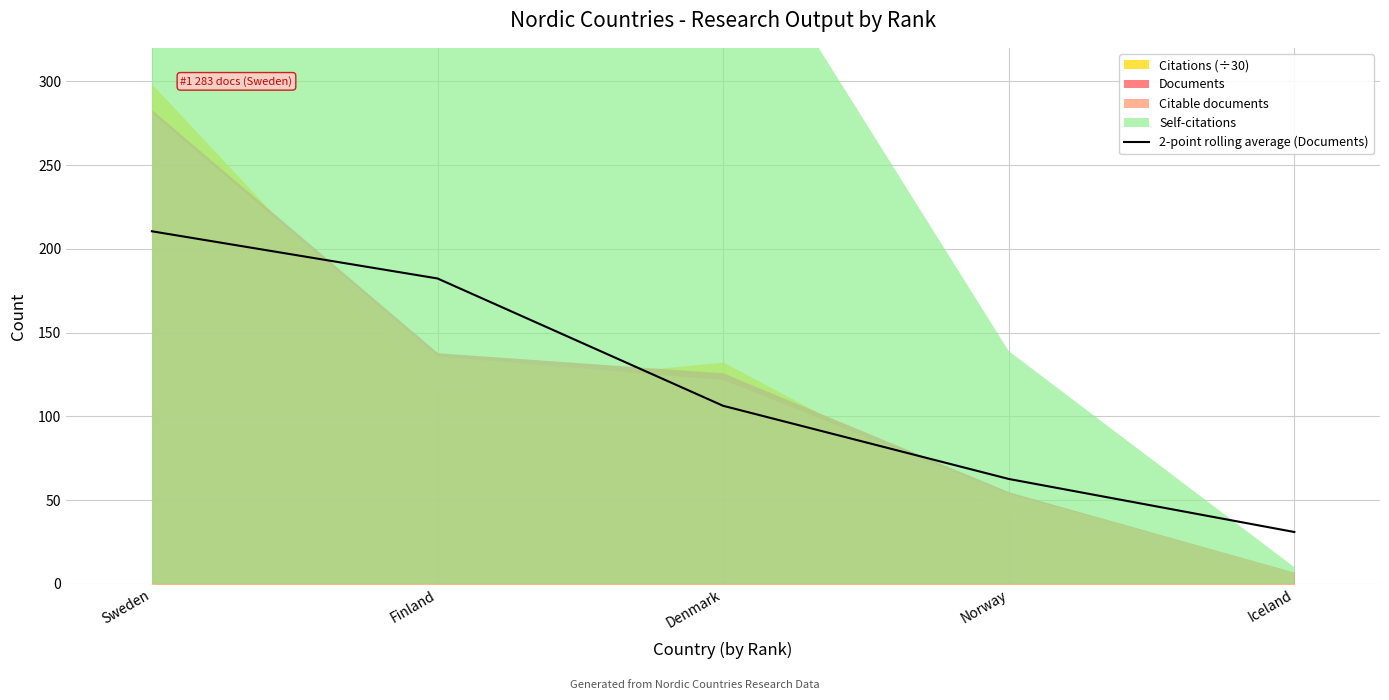

How many lines are shown in the chart?

1